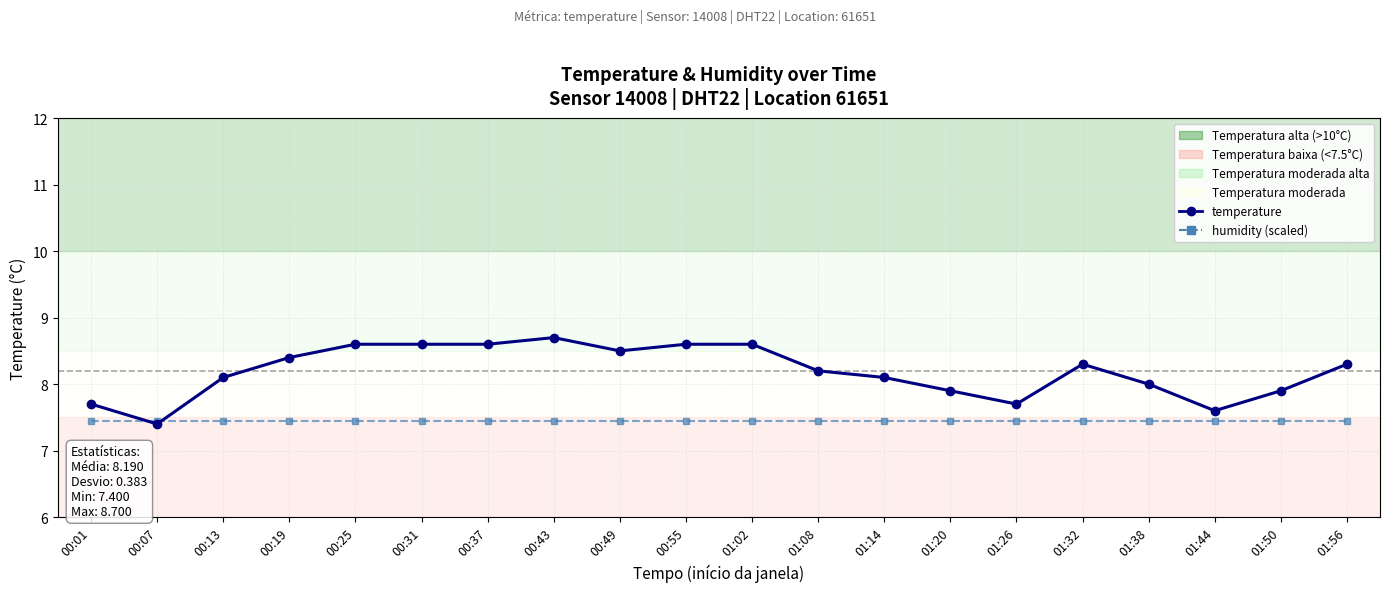

What value does the temperature series have at 00:55?

8.6